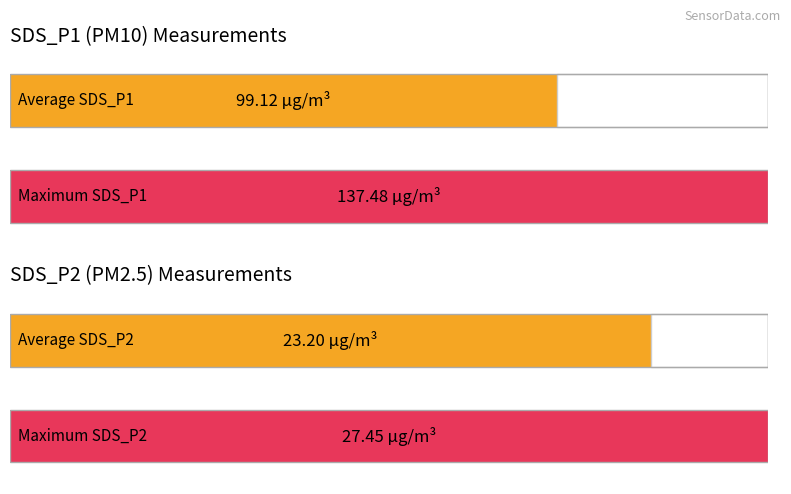

At 00:42, list the series in order from largest to smallest.

SDS_P1, SDS_P2